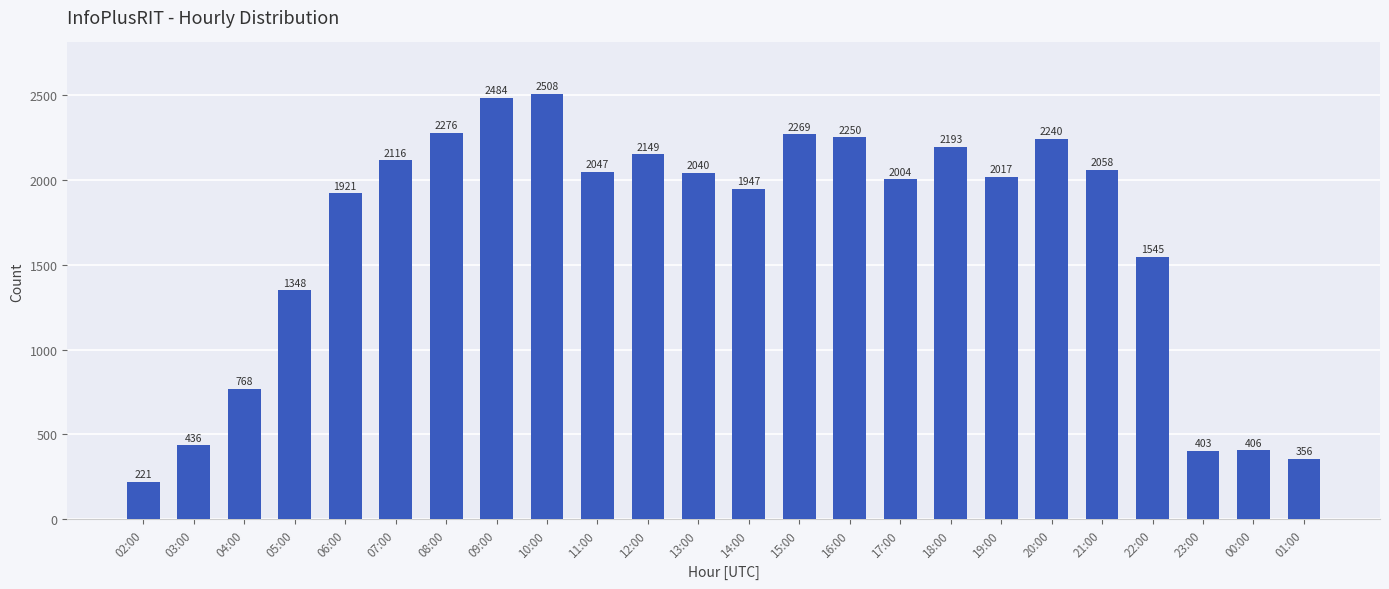

Approximately how many times larger is the value at 01:00 compared to 08:00?

0.2